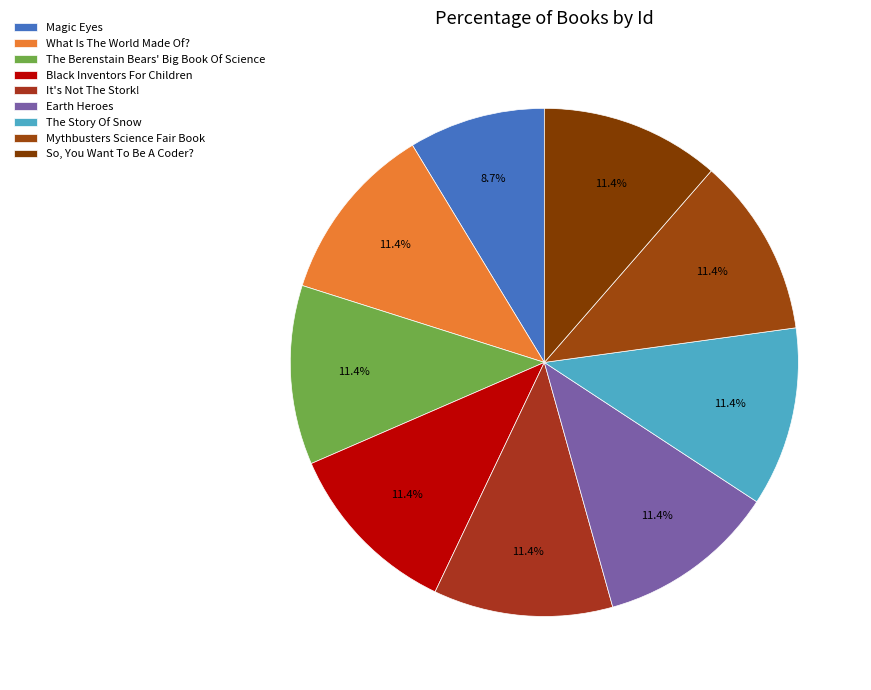

How many slices are in this pie chart?

9